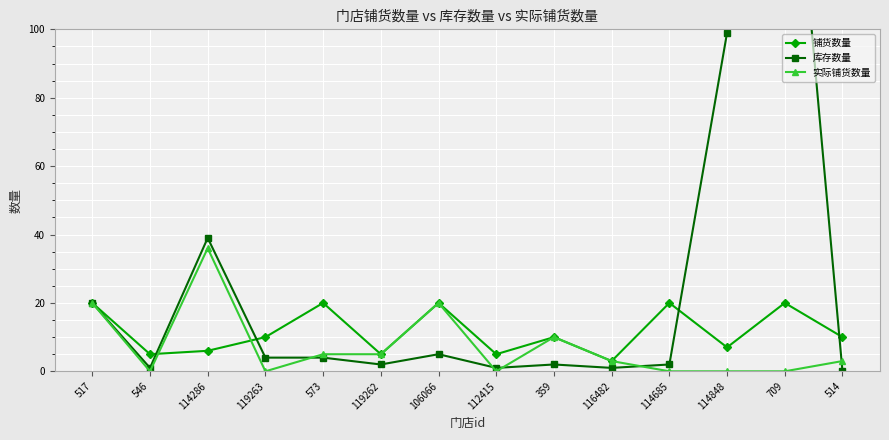

What is the total value across all series at 116482?

7